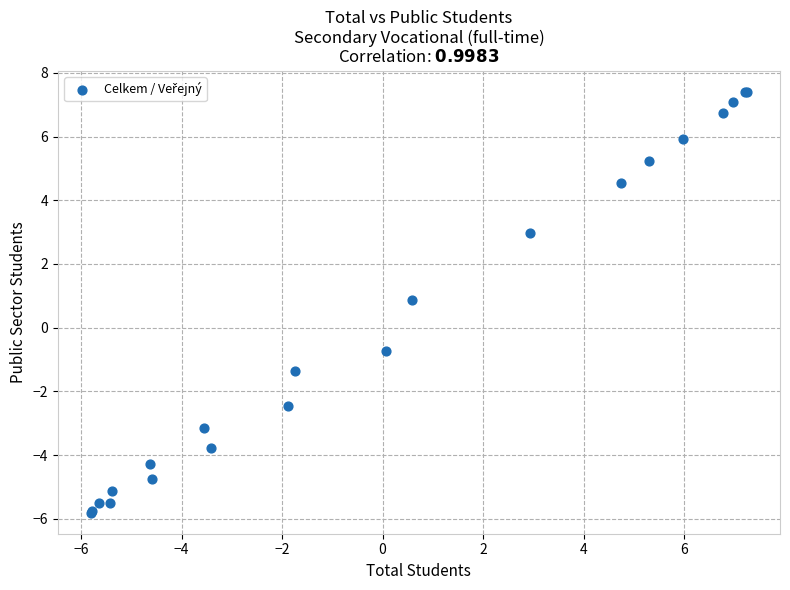

What Y value in the scatter plot is closest to 0?

-0.7